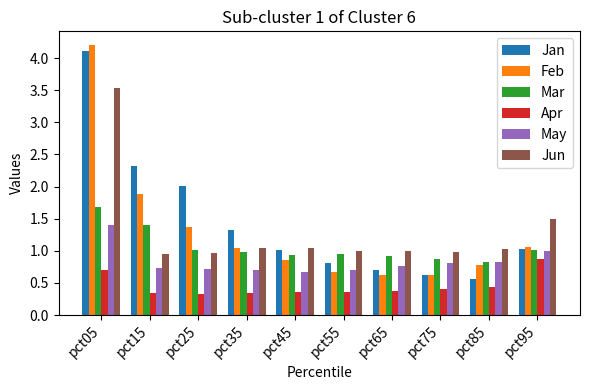

Does the chart contain any negative values?

No